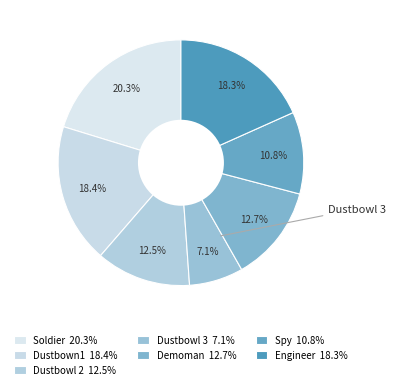

Is the sum of Dustbowl 2 and Dustbowl 3 greater than half?

No